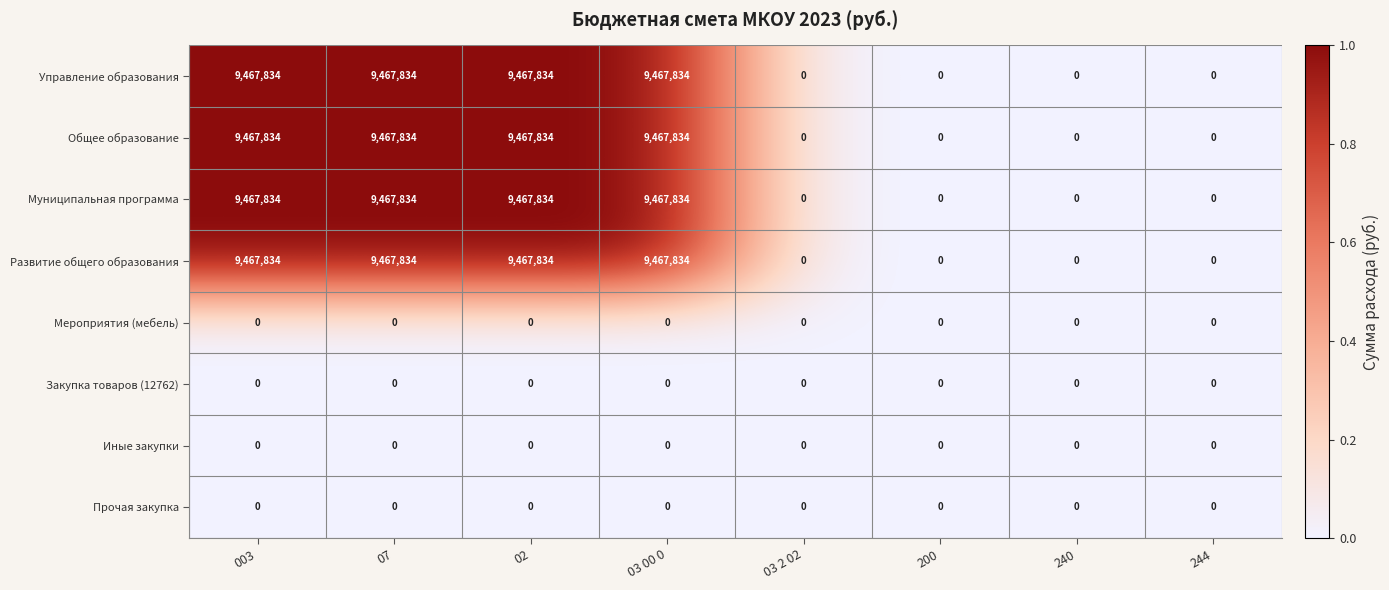

What is the approximate value of Управление образования at 02, to the nearest 100?

9467800